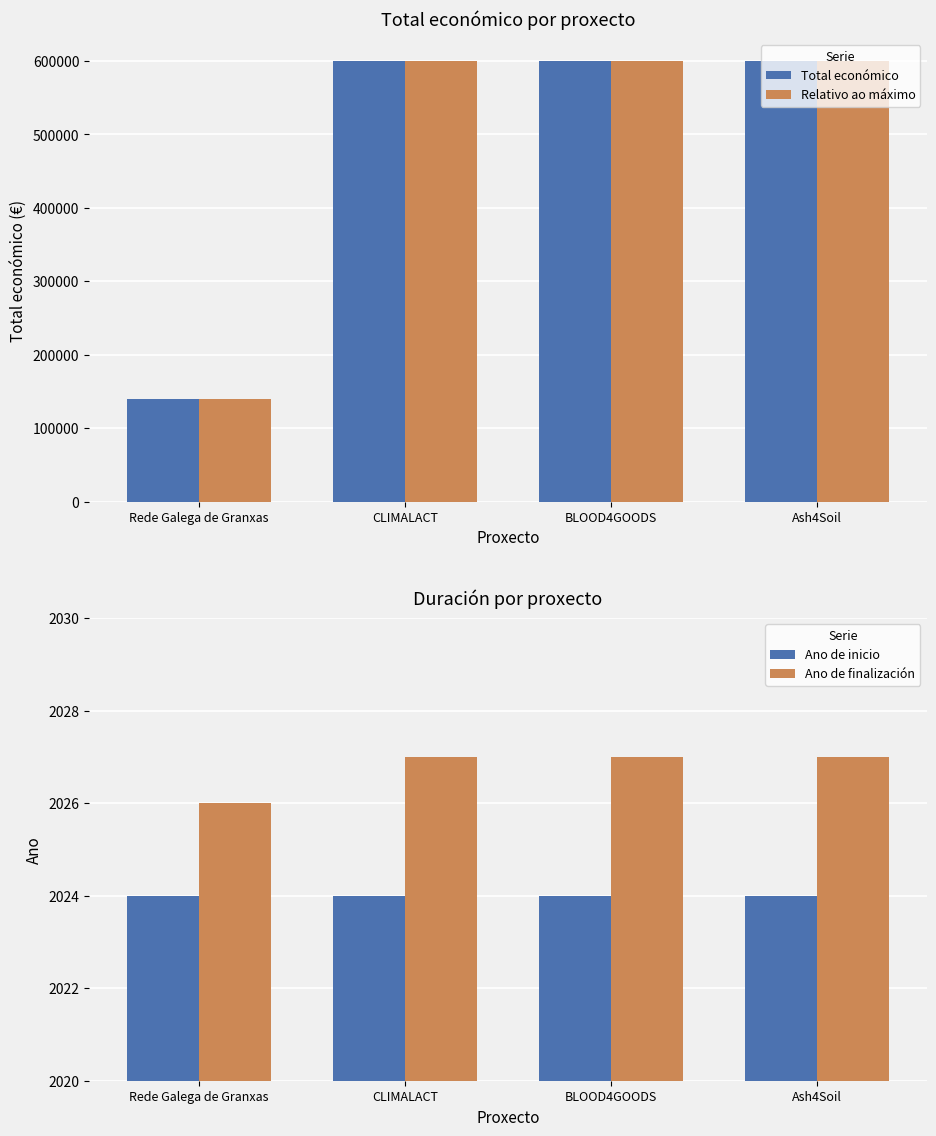

At how many categories does at least one series exceed 151474?

3